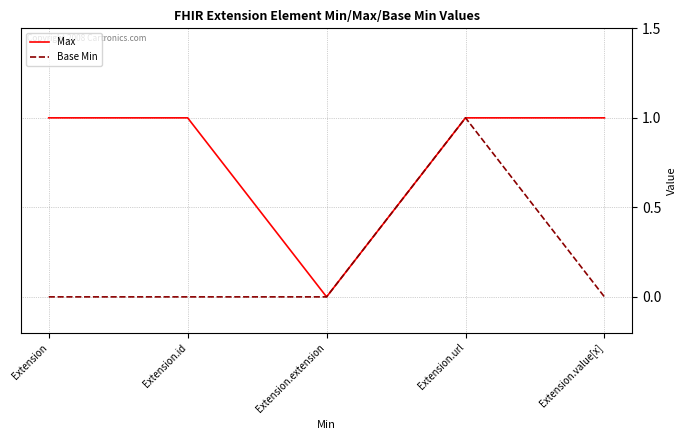

What is the difference between the maximum and minimum values in the Max series?

1